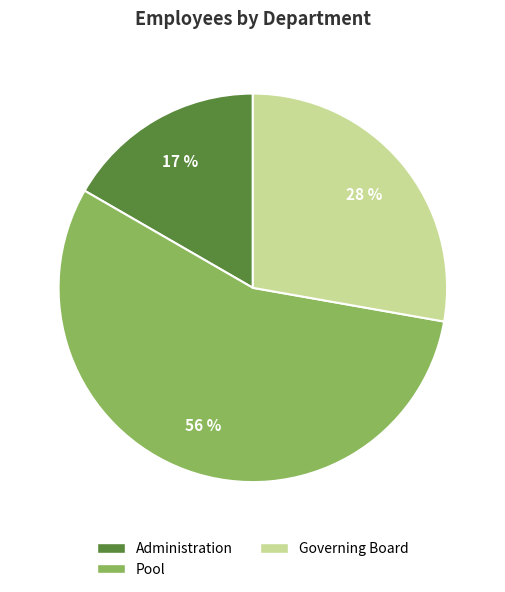

Approximately how many times larger is the value at Administration compared to Pool?

0.3